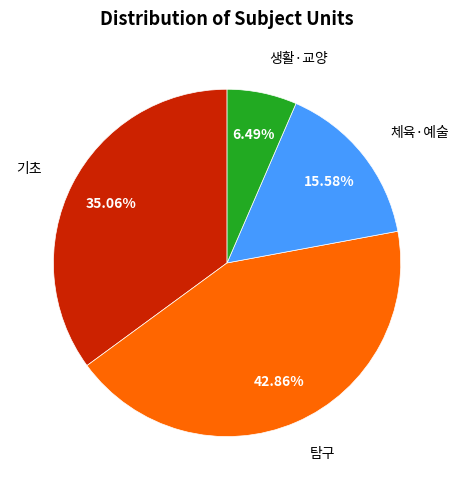

Is there any slice that represents more than half of the pie?

No